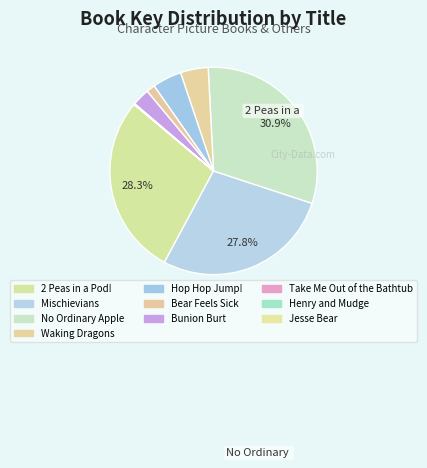

What percentage is the 2 Peas in a Pod! slice, to the nearest percent?

28%